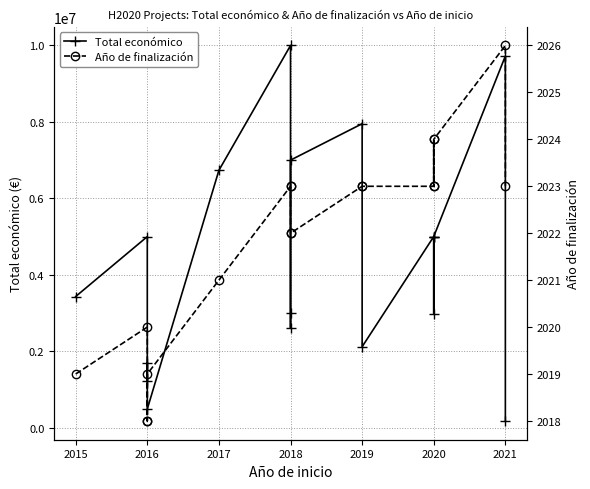

True or false: Año de finalización has a value of 3313 at 2020.

False